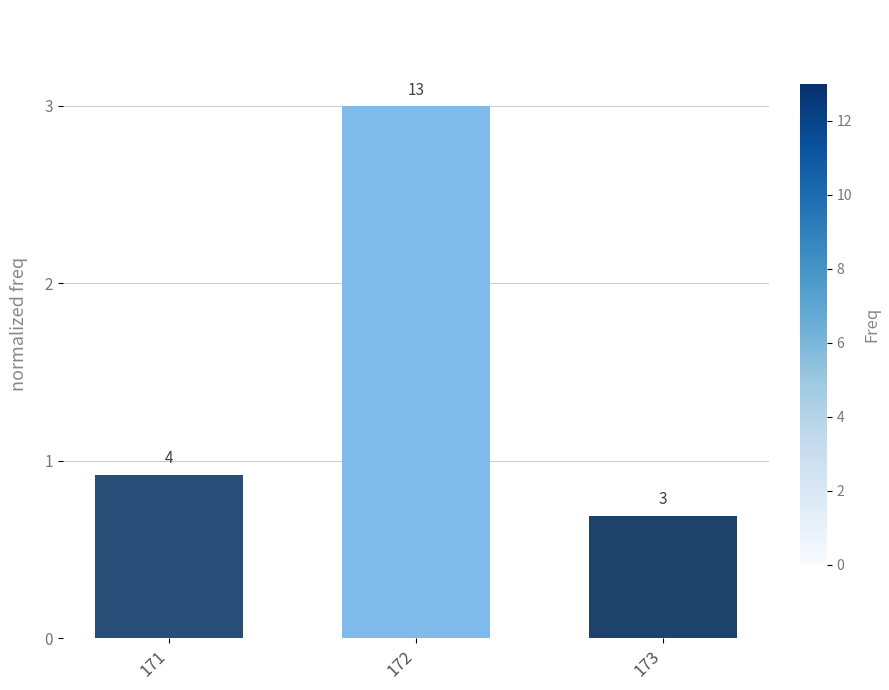

How many bars are there in total?

3